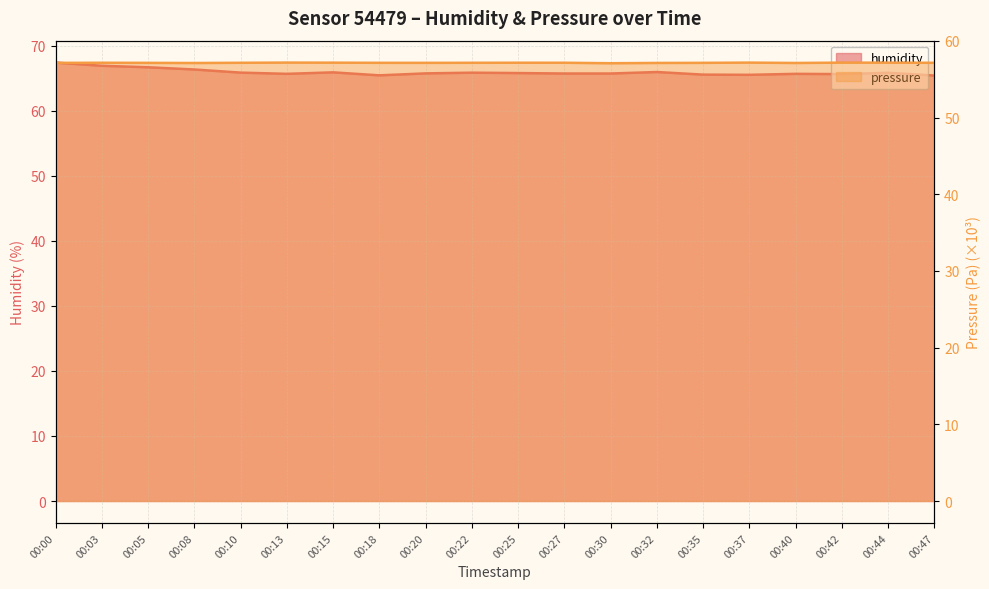

What is the difference between the highest and lowest values at 00:30?

8.6